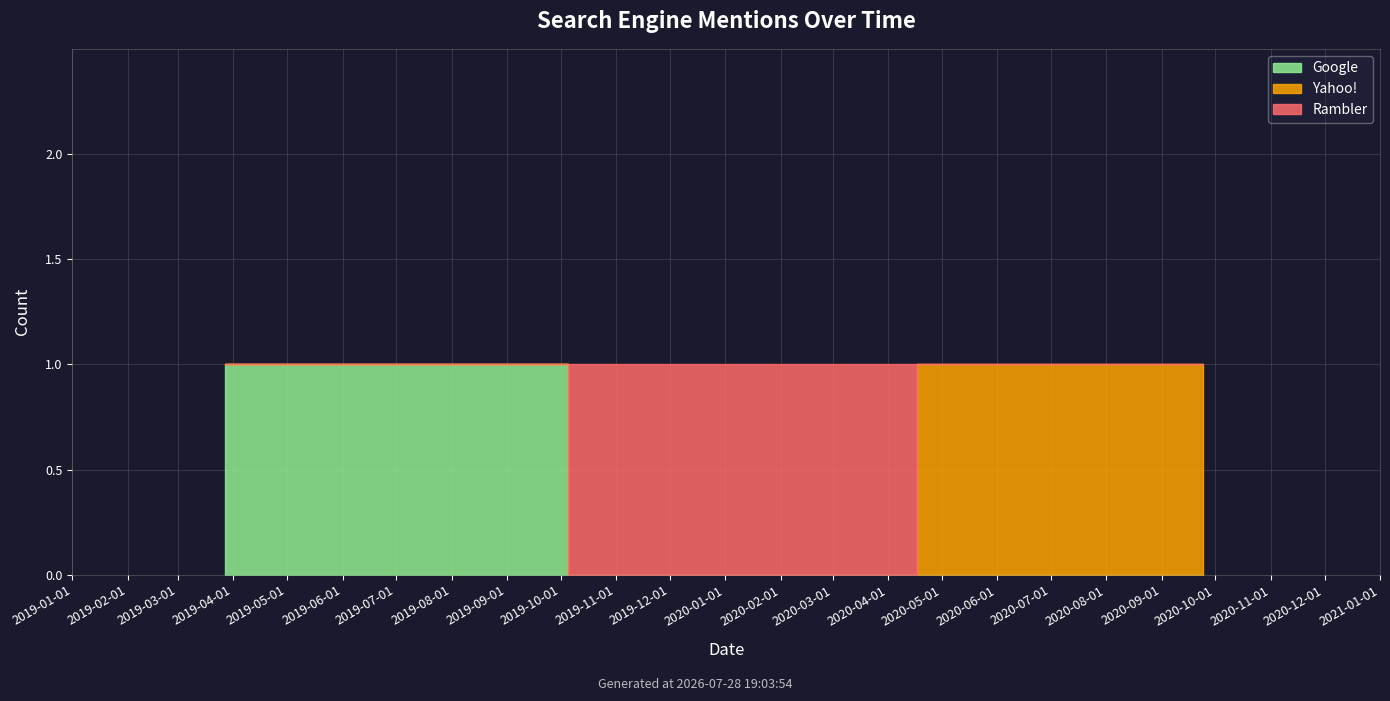

Which series has the largest range (max minus min)?

Google